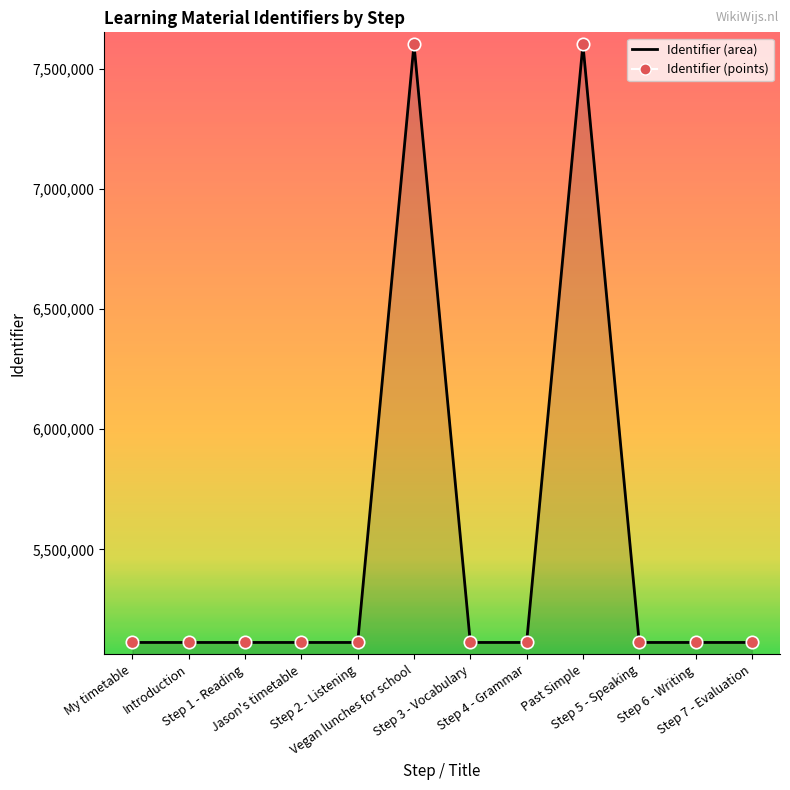

What is the change in value from Step 3 - Vocabulary to Step 5 - Speaking?

+9